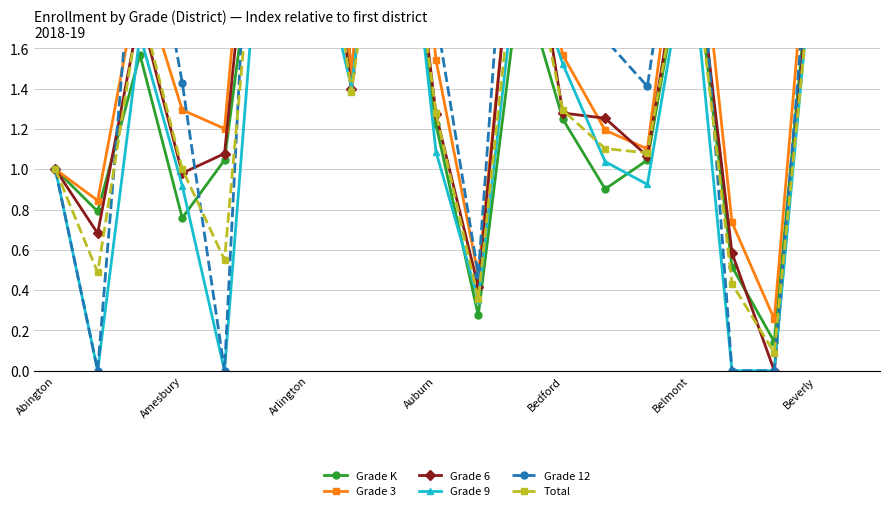

Reading left to right, extract all data points from this chart.

Grade K: 1.0	0.8	1.6	0.8	1.0	2.7	3.8	1.5	2.7	1.2	0.3	2.0	1.2	0.9	1.0	2.2	0.5	0.1	2.4	7.4
Grade 3: 1.0	0.8	2.0	1.3	1.2	3.5	3.8	1.5	3.6	1.5	0.5	2.6	1.6	1.2	1.1	2.7	0.7	0.3	2.7	10.2
Grade 6: 1.0	0.7	1.8	1.0	1.1	3.2	3.0	1.4	3.1	1.3	0.4	2.6	1.3	1.3	1.1	2.4	0.6	0.0	2.4	8.8
Grade 9: 1.0	0.0	1.7	0.9	0.0	2.7	2.3	1.4	3.0	1.1	0.4	2.1	1.5	1.0	0.9	2.2	0.0	0.0	2.3	7.5
Grade 12: 1.0	0.0	2.6	1.4	0.0	4.2	3.2	1.7	3.9	1.8	0.5	3.4	1.9	1.6	1.4	2.8	0.0	0.0	2.6	10.2
Total: 1.0	0.5	1.8	1.0	0.6	2.9	2.9	1.4	2.9	1.3	0.4	2.3	1.3	1.1	1.1	2.3	0.4	0.1	2.2	8.0